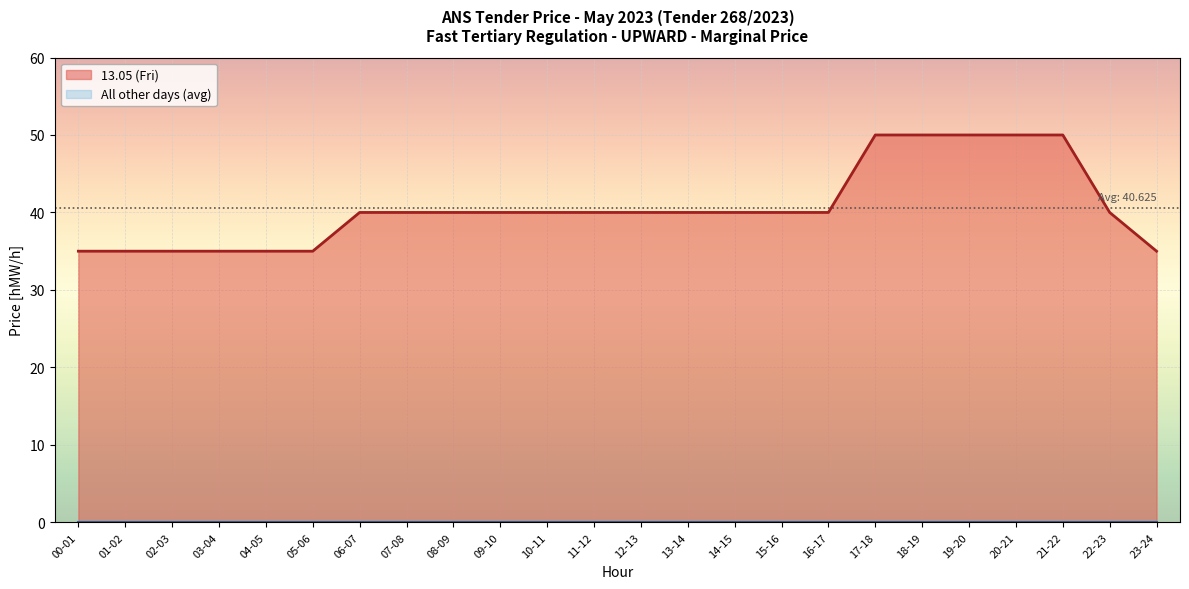

How many lines are shown in the chart?

2